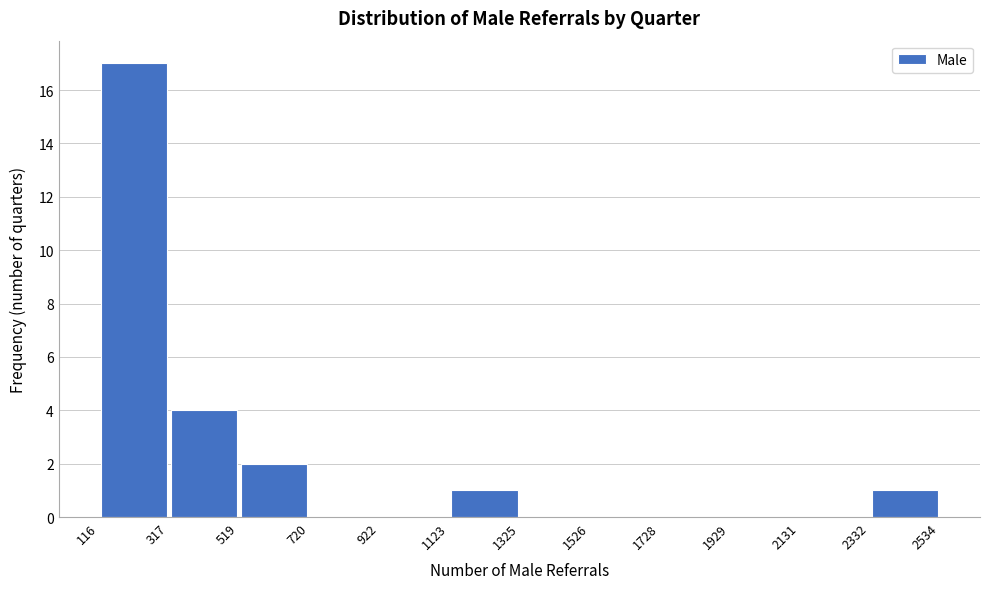

Over which range of the x-axis is the bar tallest?

116 to 317